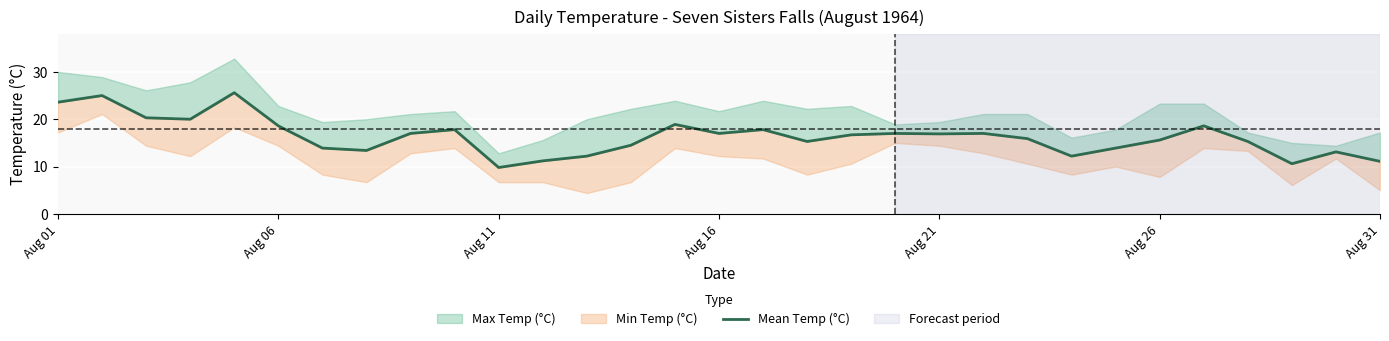

How many data points does each series have?

31